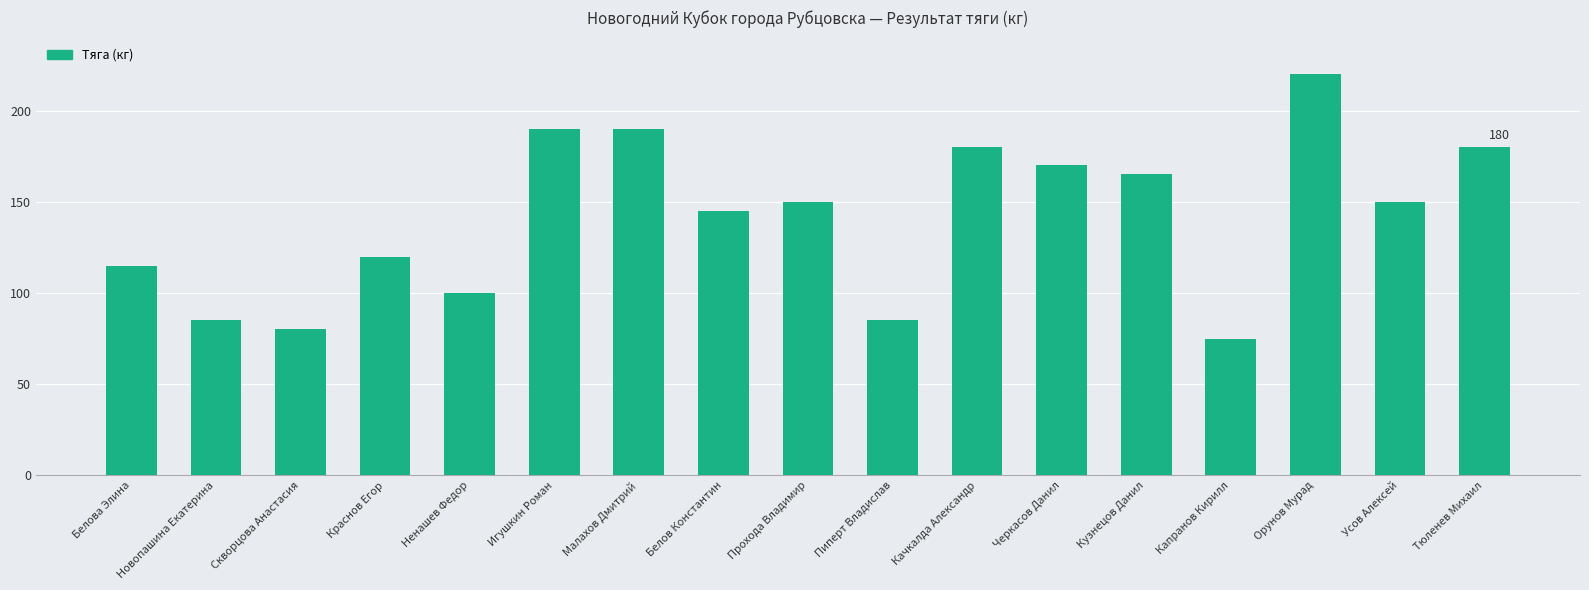

How many bars are there in total?

17